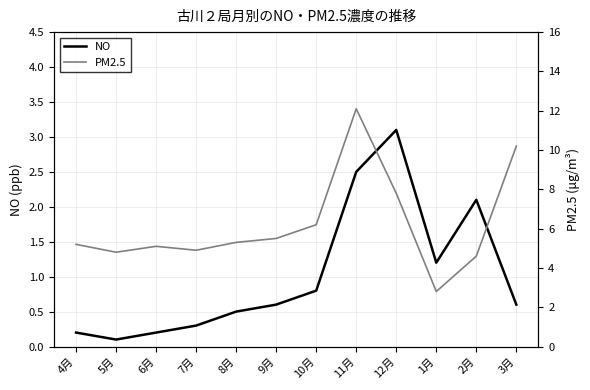

Read the NO value at 5月.

0.1